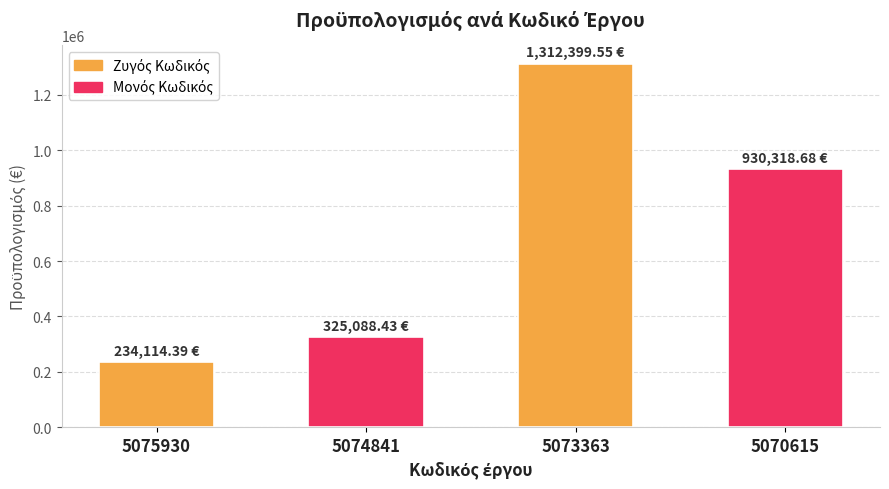

What is the ratio of the value at 5074841 to the value at 5073363?

0.2